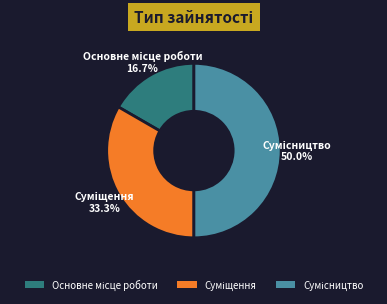

Which slice is the largest?

Сумісництво